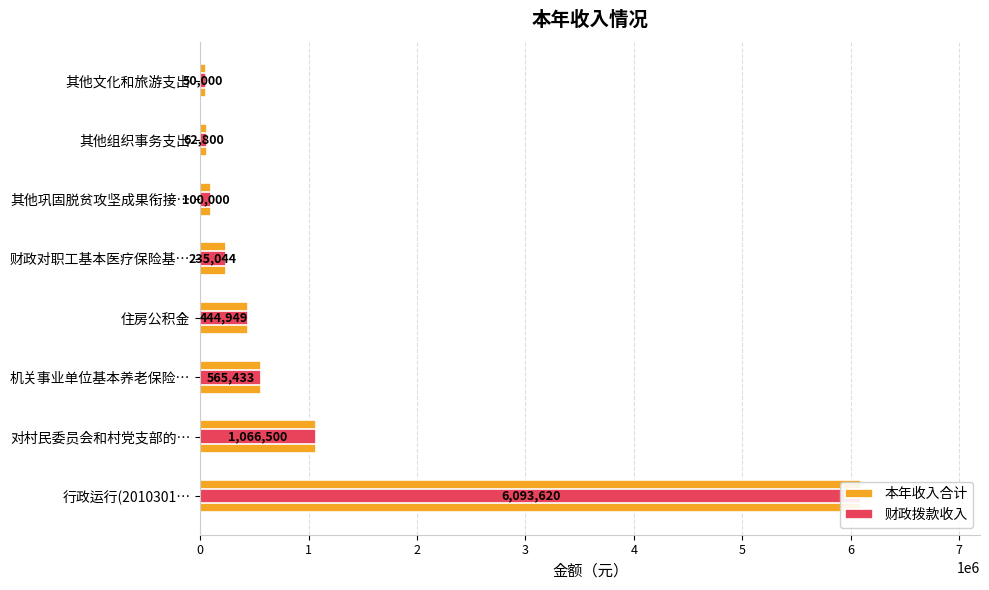

How many distinct data groups are displayed?

2